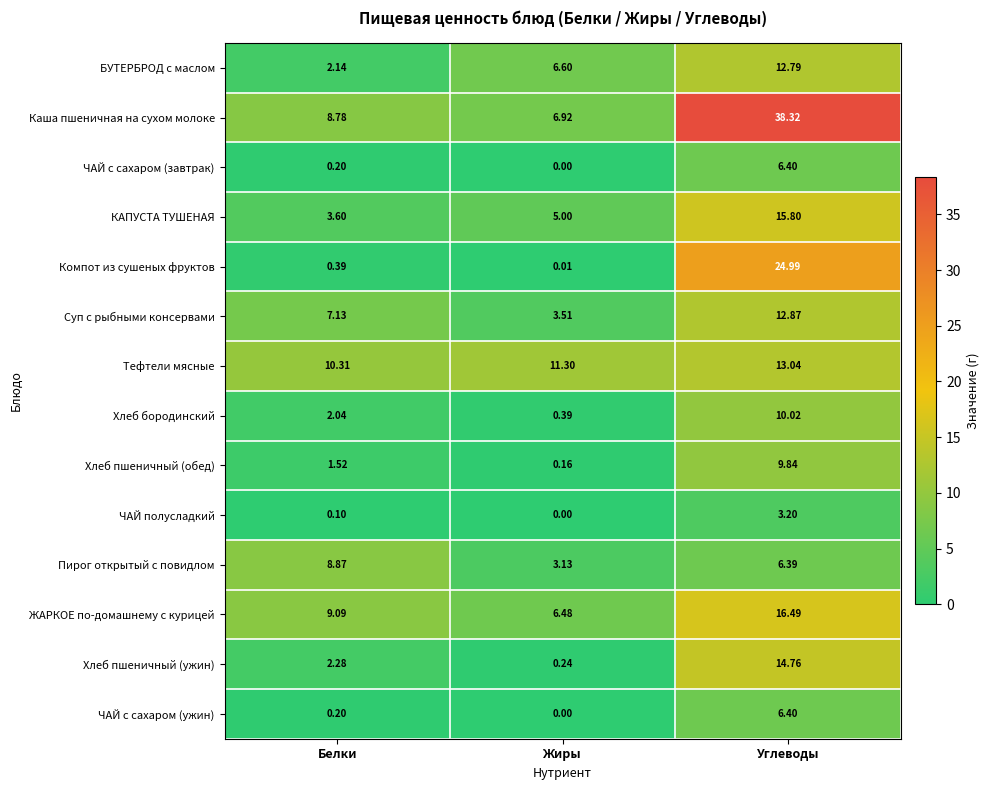

Rank the categories by ЧАЙ с сахаром (завтрак) value from highest to lowest.

Углеводы, Белки, Жиры